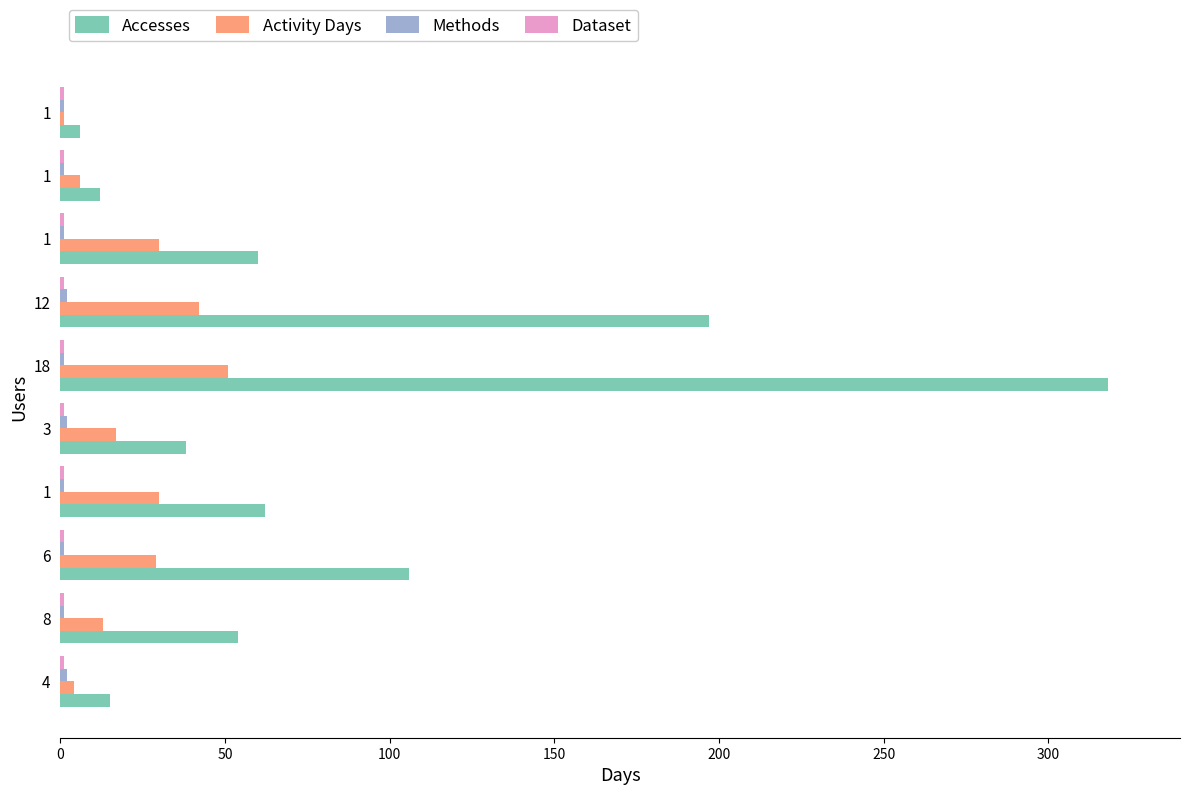

What is the maximum value shown in the chart?

318